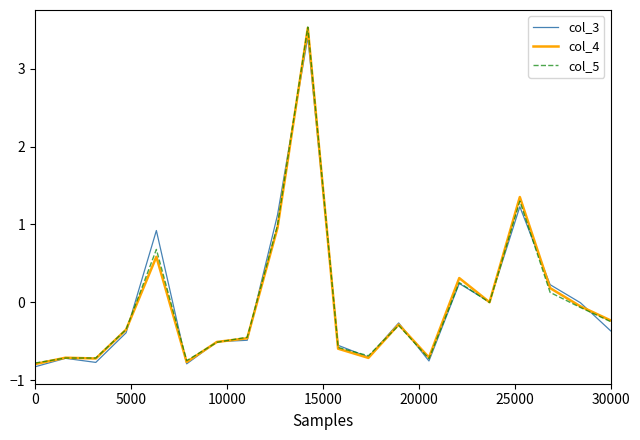

What is the value of the col_4 point at the 8th from the left?

-0.5